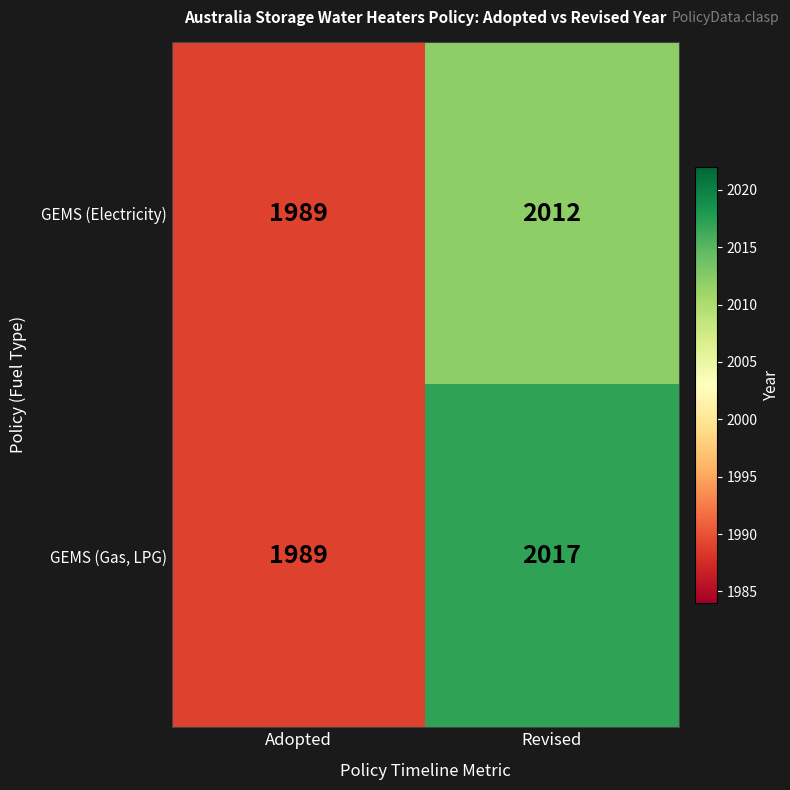

The GEMS (Electricity) series shows 657 at Adopted. True or false?

False